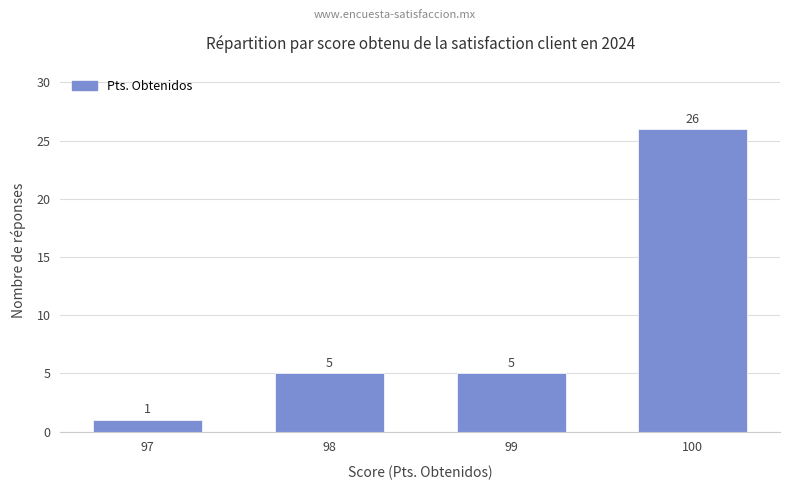

What is the value of the 3rd bar from the left?

5